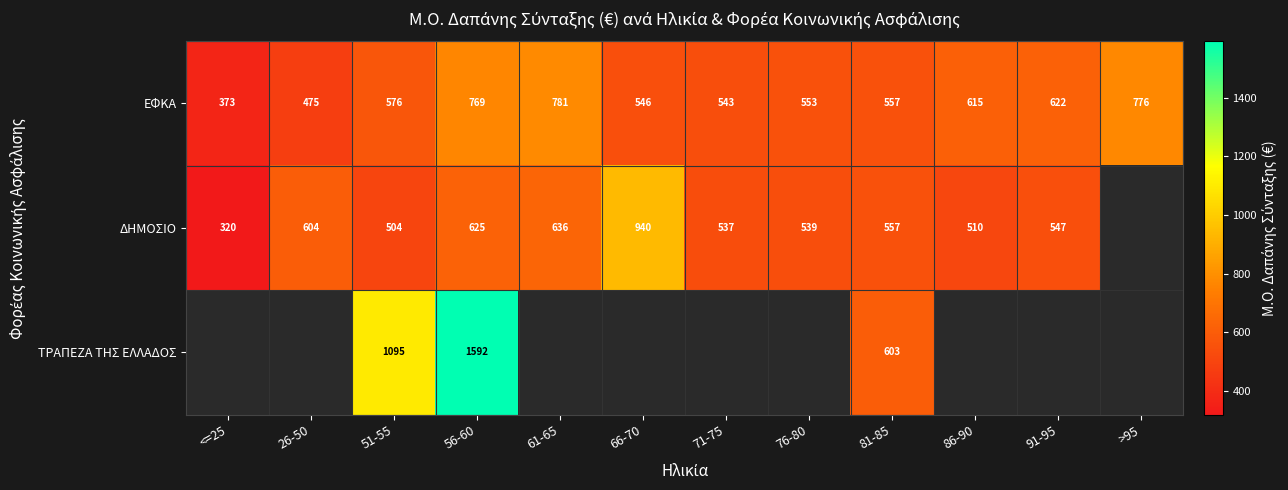

At which label does ΔΗΜΟΣΙΟ first exceed 557?

26-50